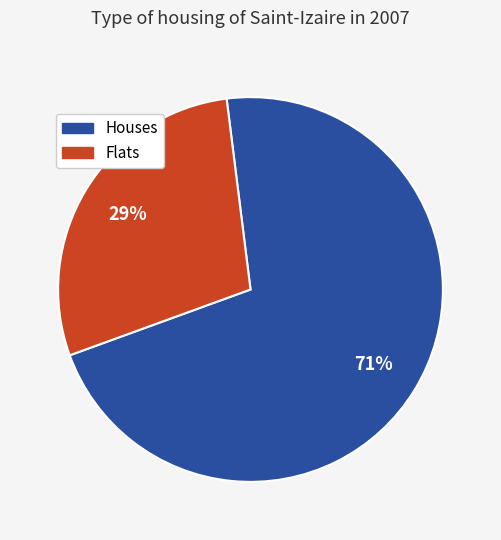

To the nearest percent, what is the average slice percentage?

50%